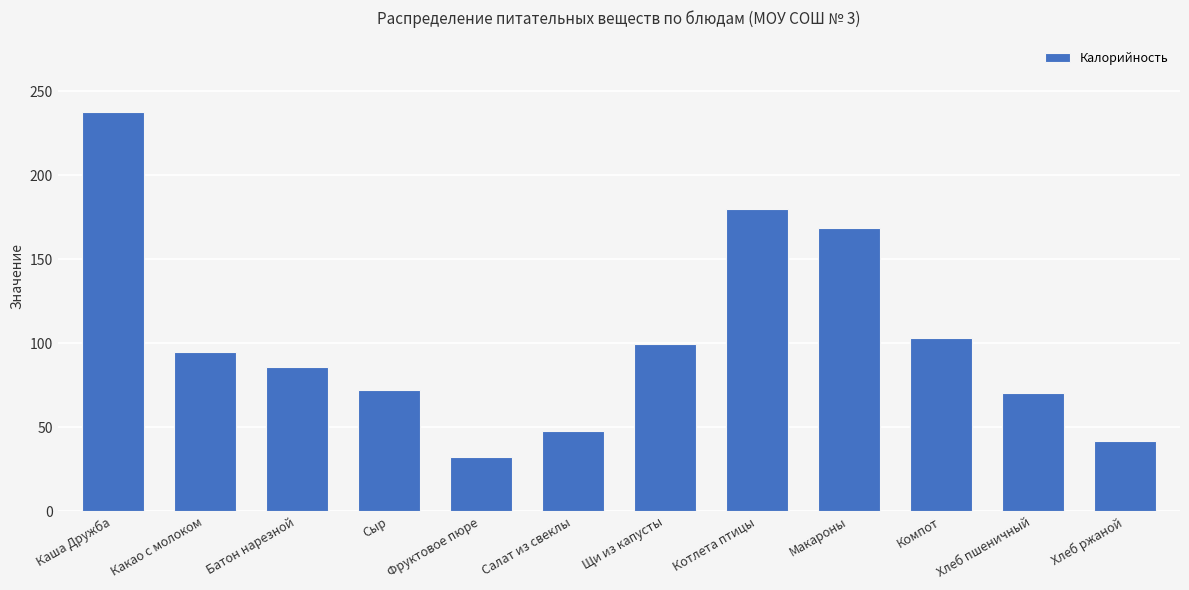

How many data points are above 94?

6